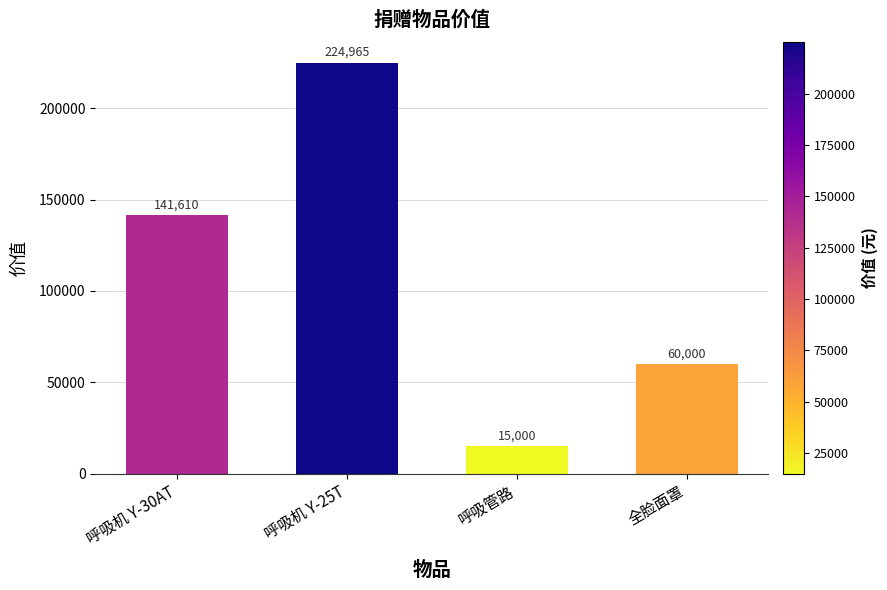

What is the approximate value at 呼吸机 Y-25T?

224965